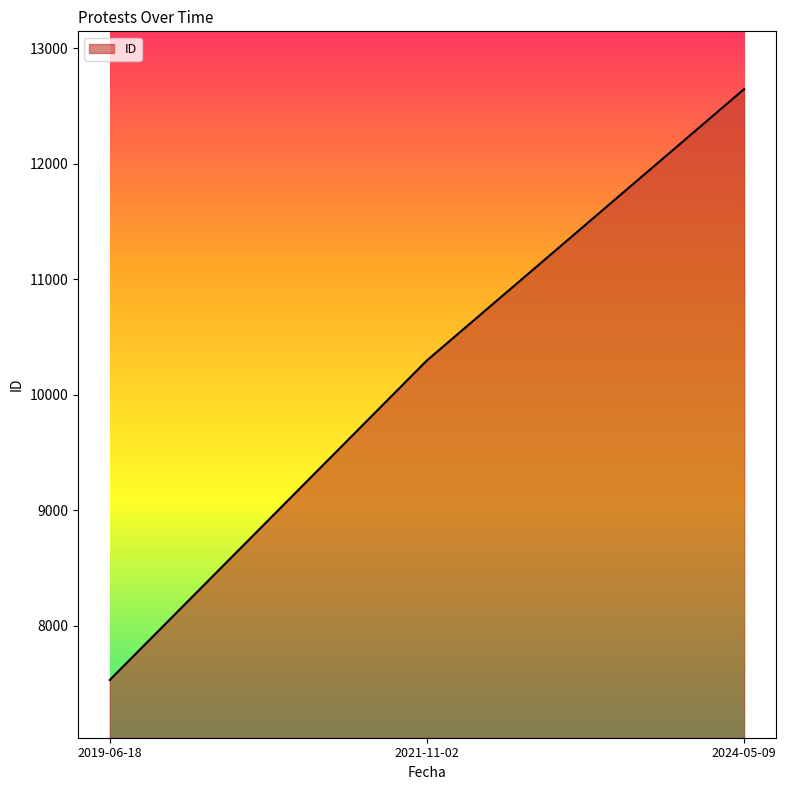

The value at 2019-06-18 is 4708. True or false?

False